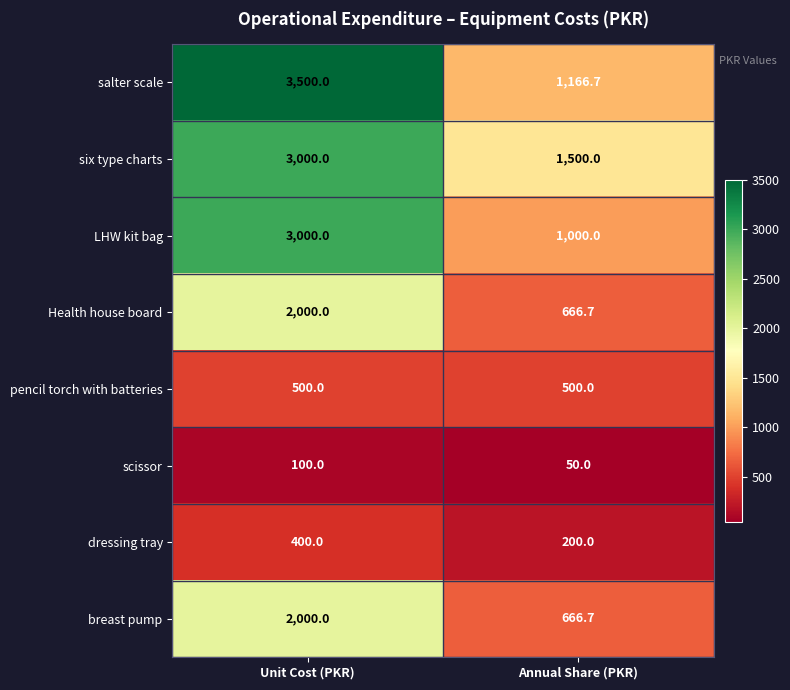

How many series are shown in this chart?

8